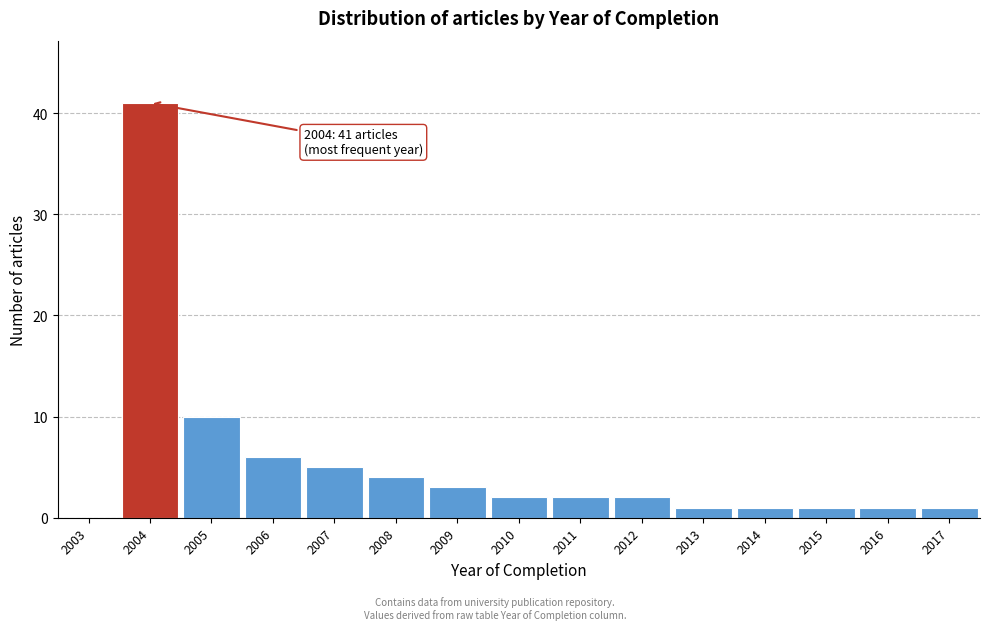

Reading left to right, what are all the values shown in this chart?

2003=0	2004=41	2005=10	2006=6	2007=5	2008=4	2009=3	2010=2	2011=2	2012=2	2013=1	2014=1	2015=1	2016=1	2017=1